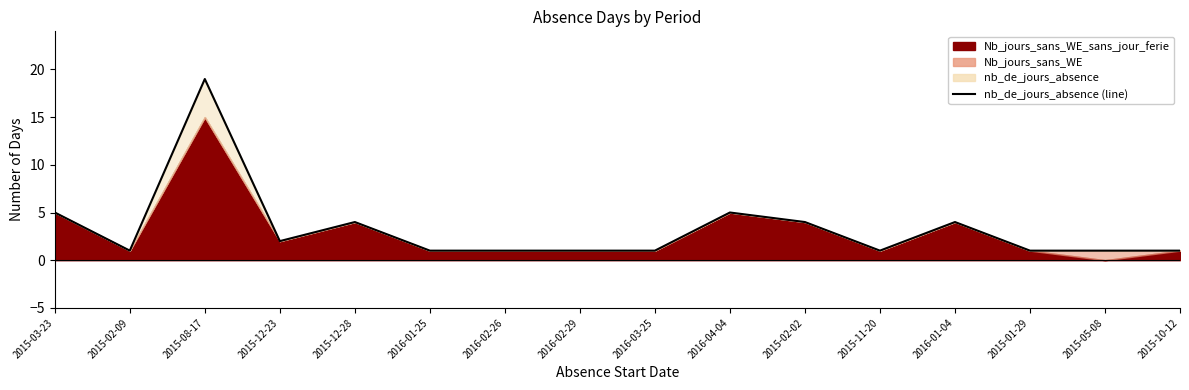

What is the average value?

3